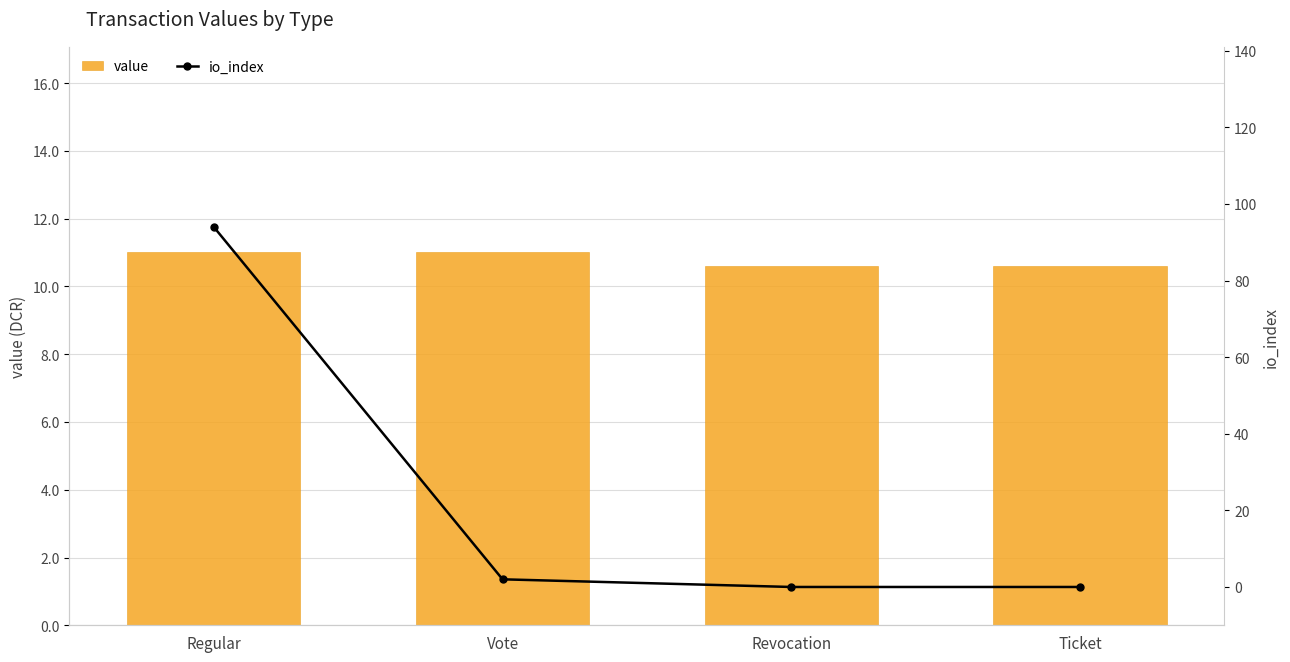

Reading left to right, list all the values displayed in this chart.

value: Regular=11.0	Vote=11.0	Revocation=10.6	Ticket=10.6
io_index: Regular=94.0	Vote=2.0	Revocation=0.0	Ticket=0.0